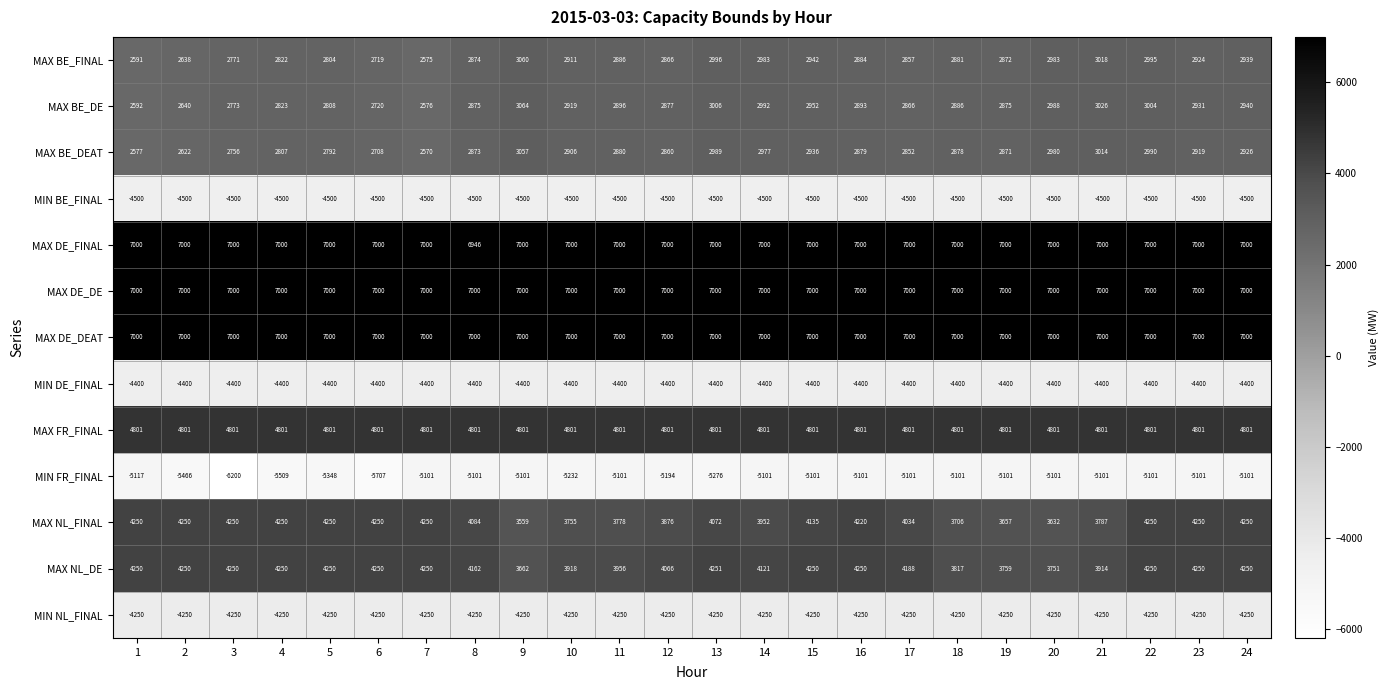

Read the MIN DE_FINAL value at 10.

-4400